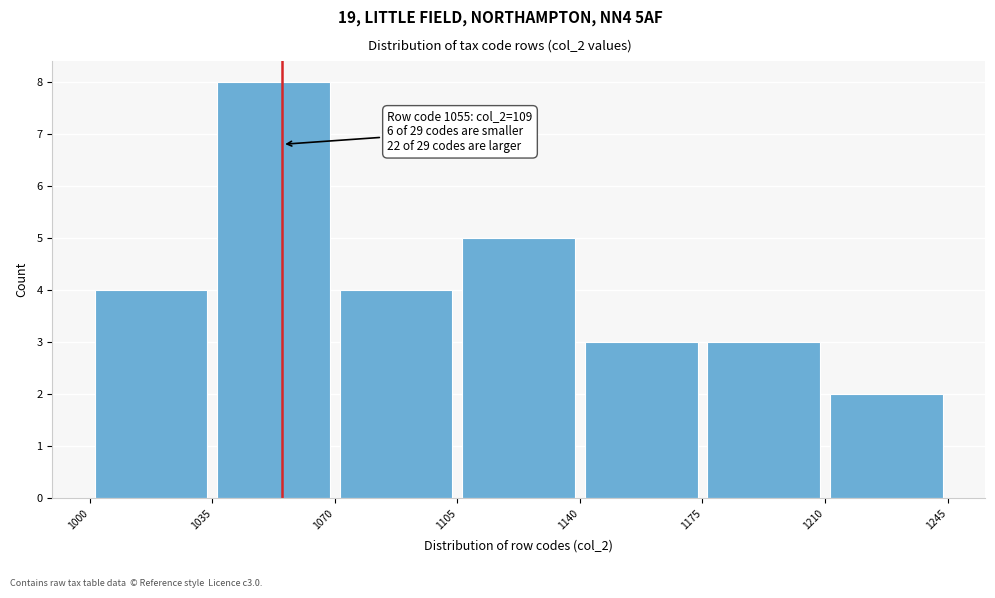

Over which range of the x-axis is the bar tallest?

1035 to 1070